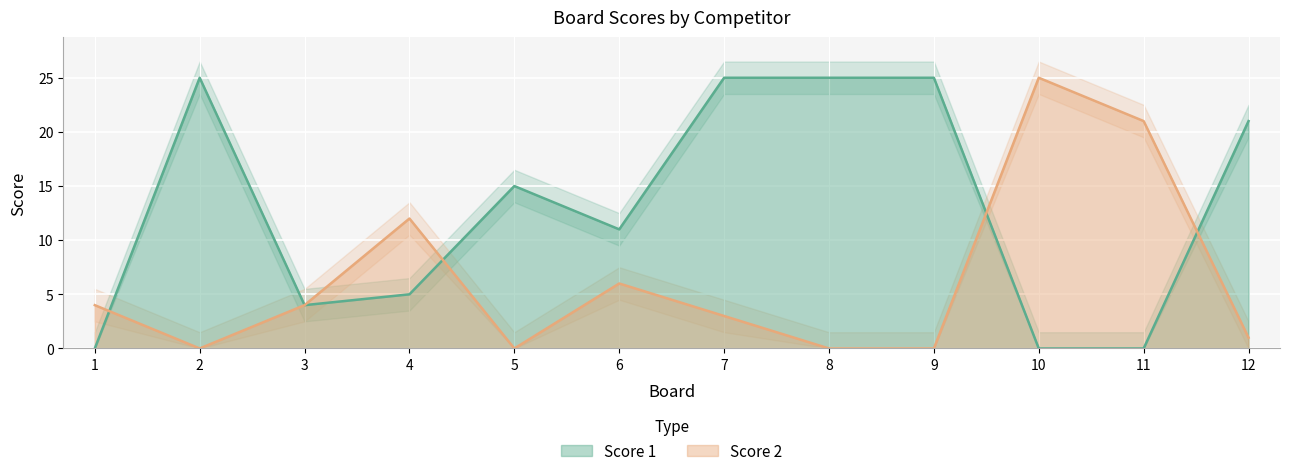

How many data points in Score 1 are above 15?

5